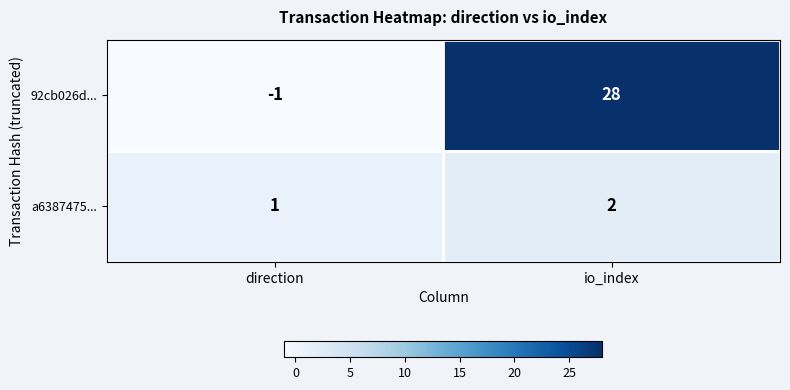

Which label corresponds to the largest value in the chart?

io_index